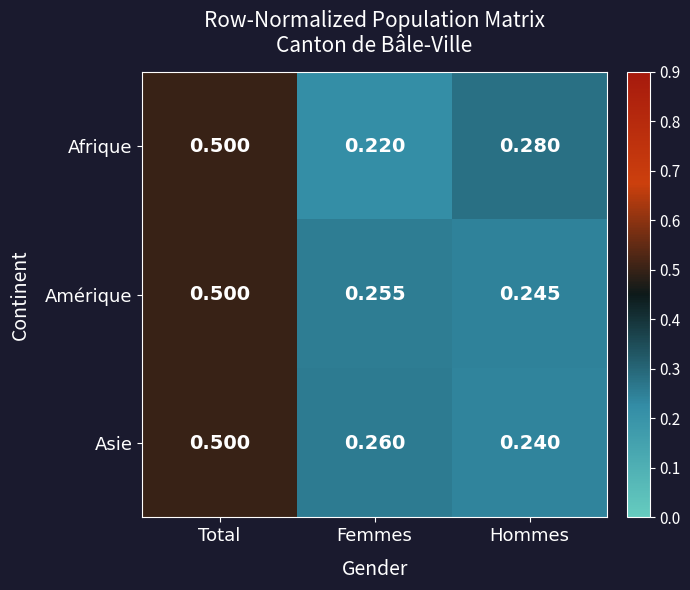

Is the value of Asie at Total greater than the value of Amérique at Femmes?

Yes